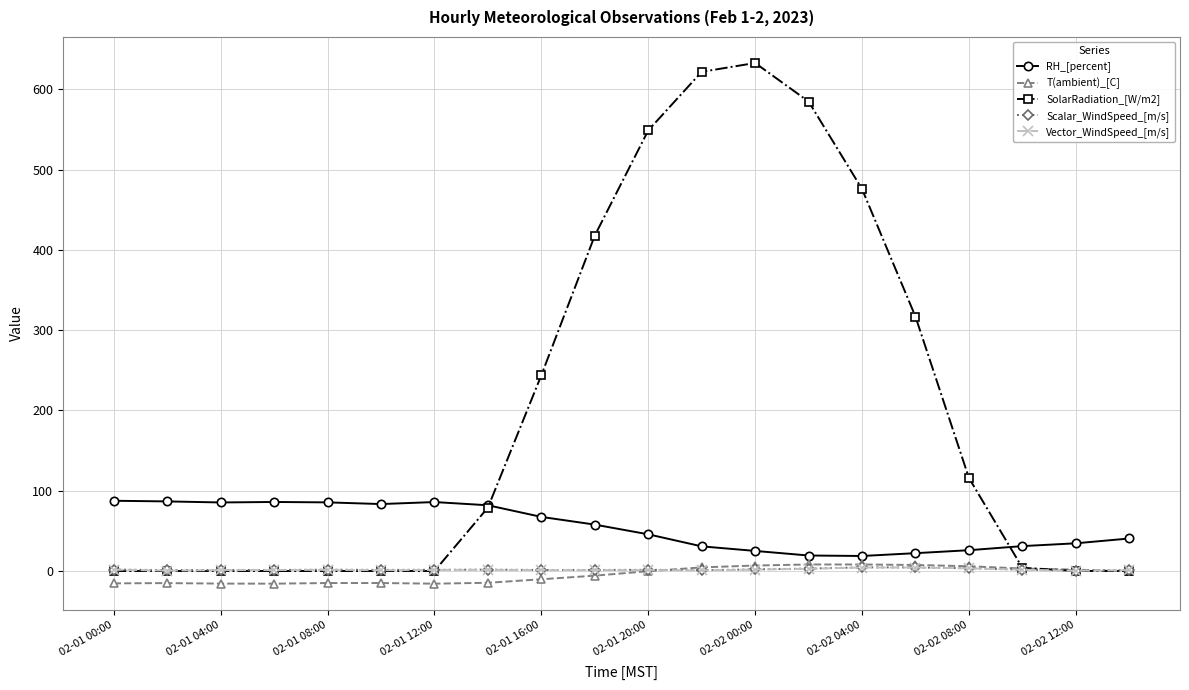

Count the number of categories in the chart.

20